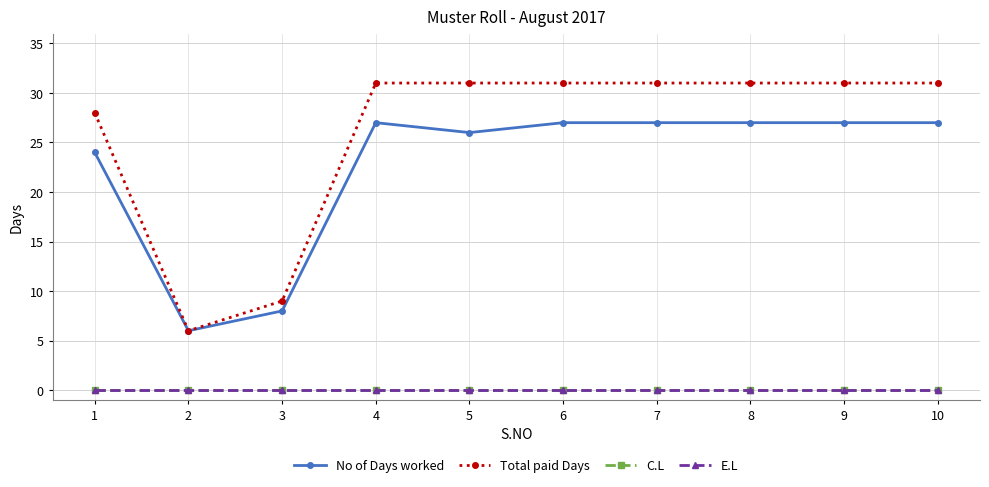

True or false: Total paid Days and C.L intersect in this chart.

False